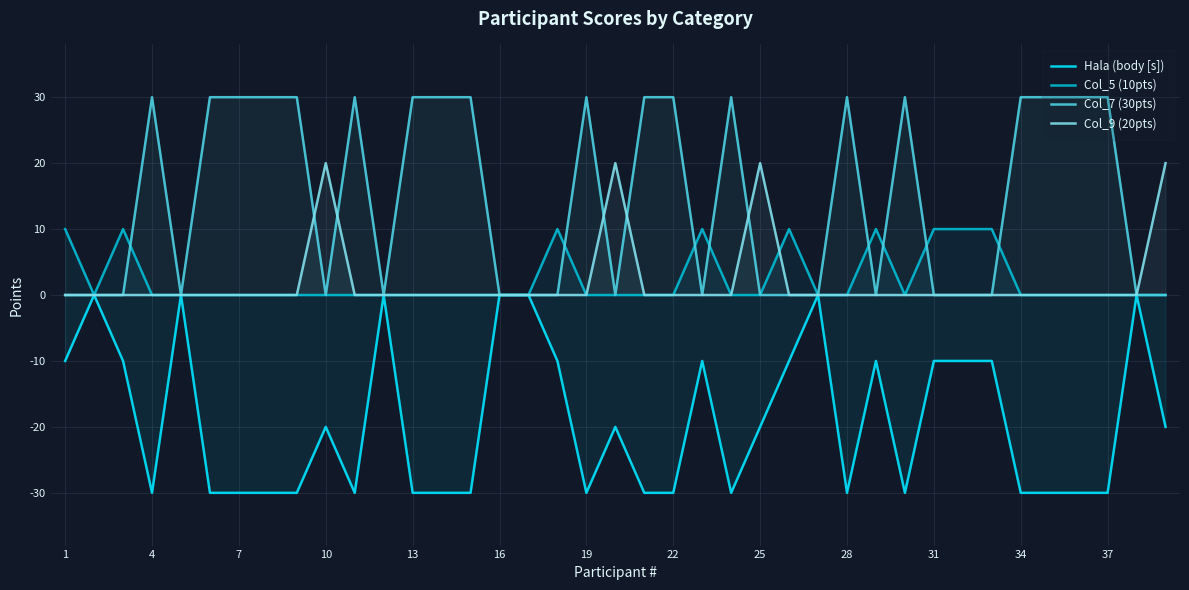

True or false: Col_7 (30pts) and Hala (body [s]) cross at least once.

False